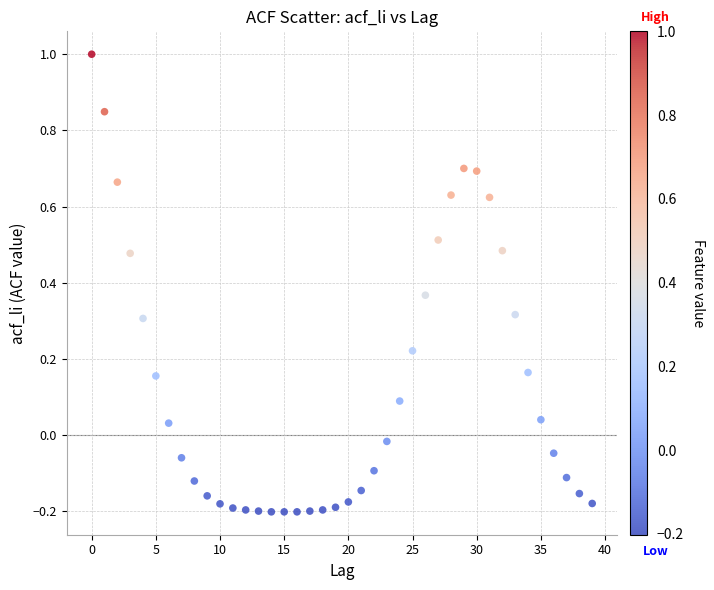

What is the range of X values (max minus min)?

39.0